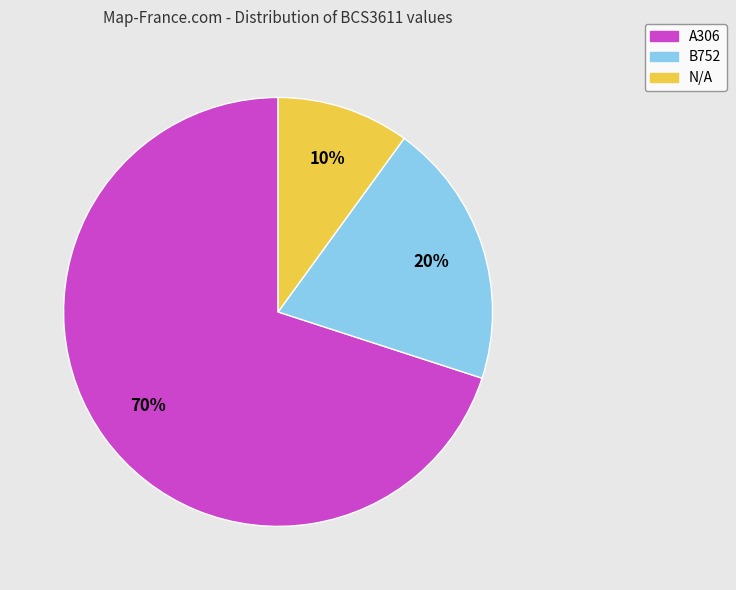

To the nearest percent, what portion does B752 represent?

20%